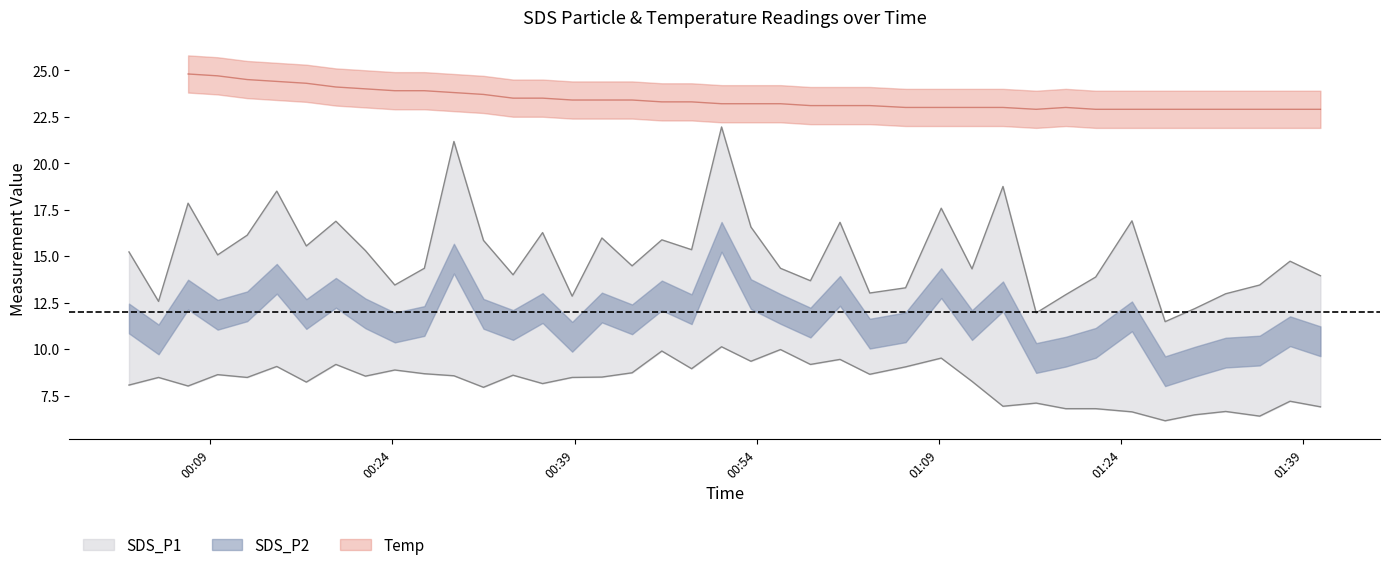

True or false: SDS_P2 has more than 0 interior local peaks.

True